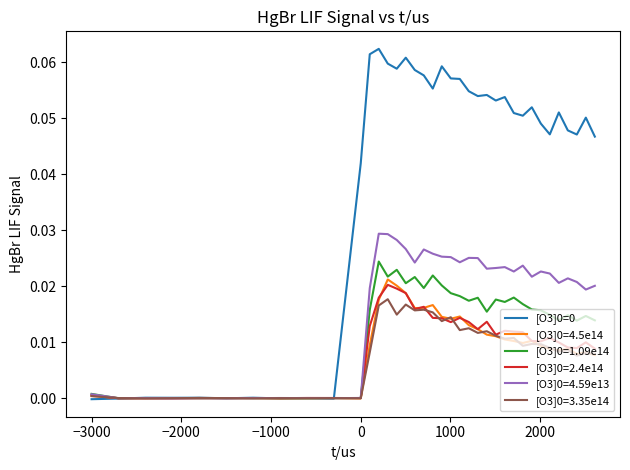

Does the chart have visible grid lines?

No